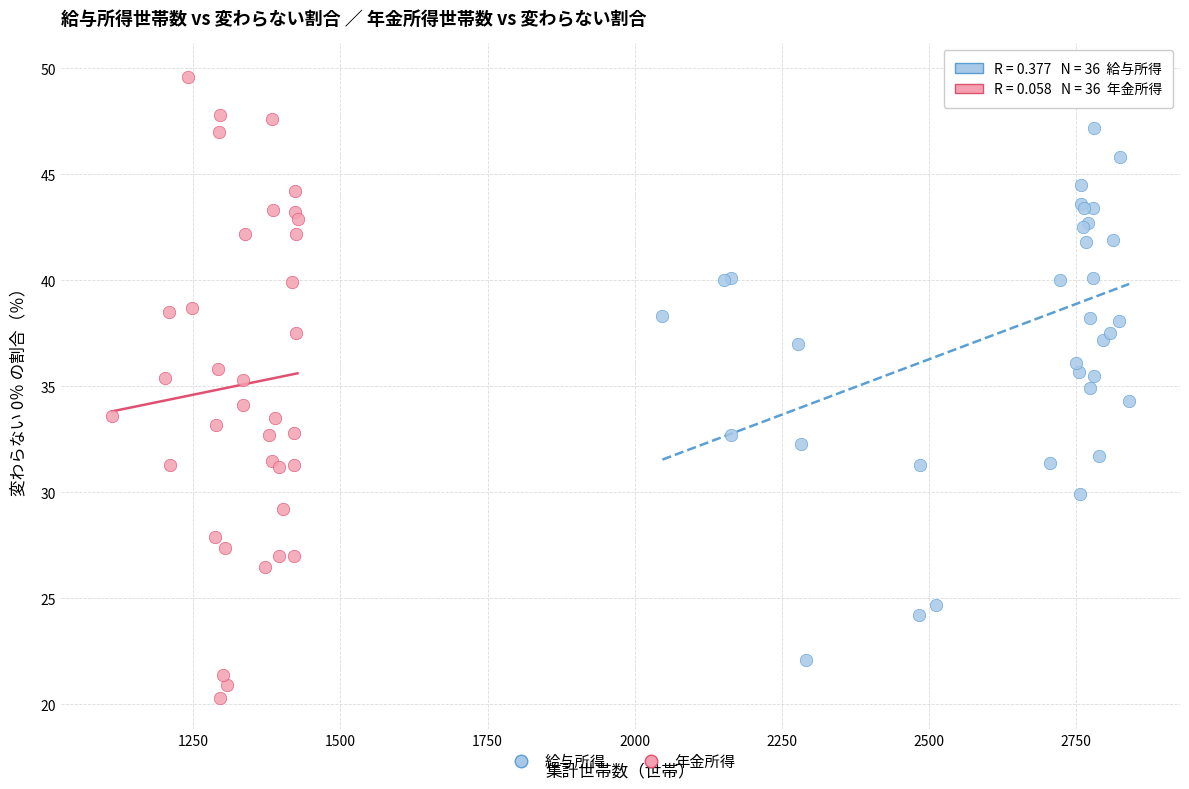

Which series reaches the minimum Y coordinate?

年金所得